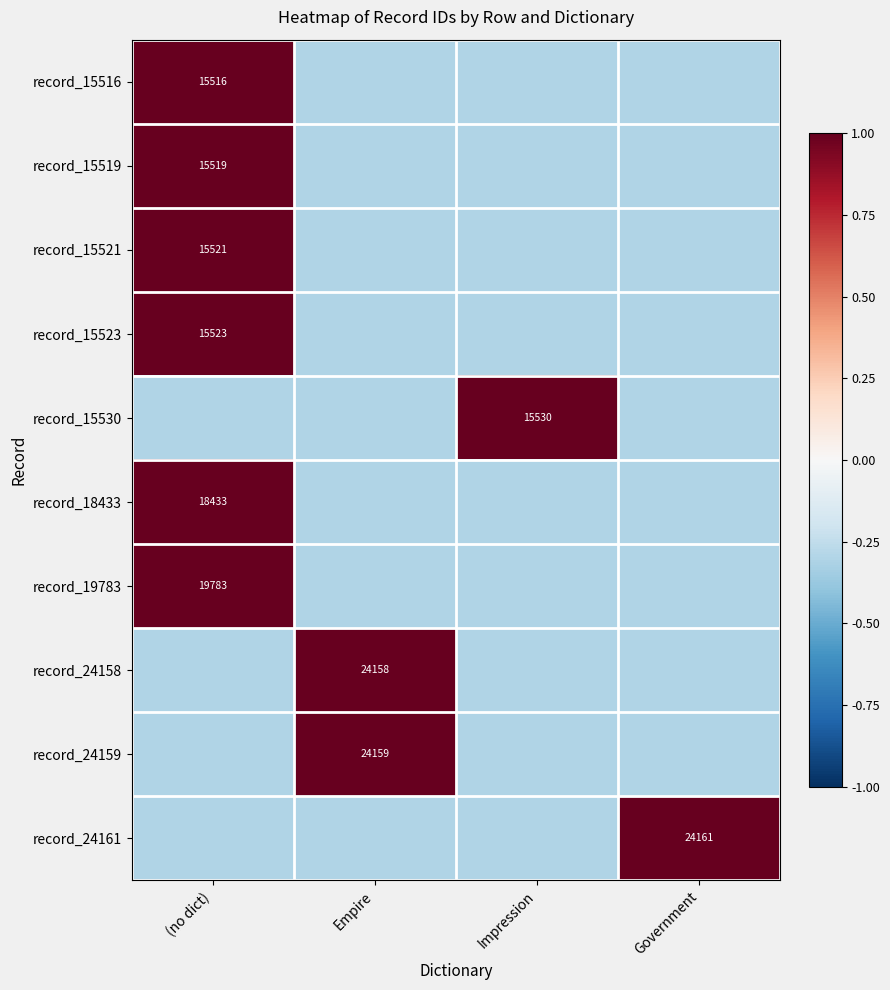

Is it true that record_24161 equals 1.5 at Government?

False